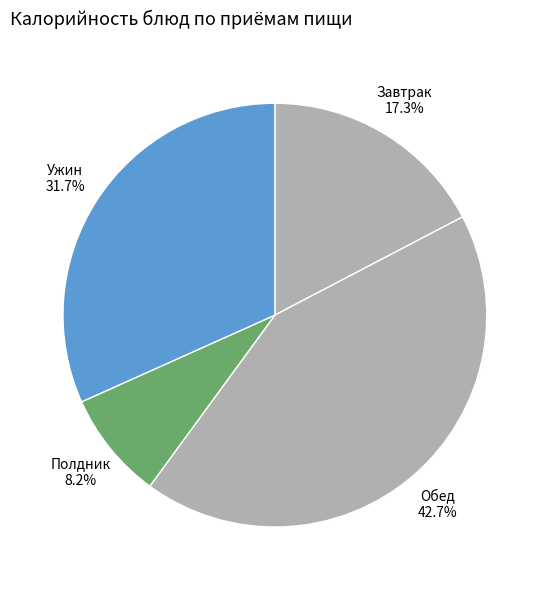

What is the ratio of the value at Полдник to the value at Ужин?

0.3